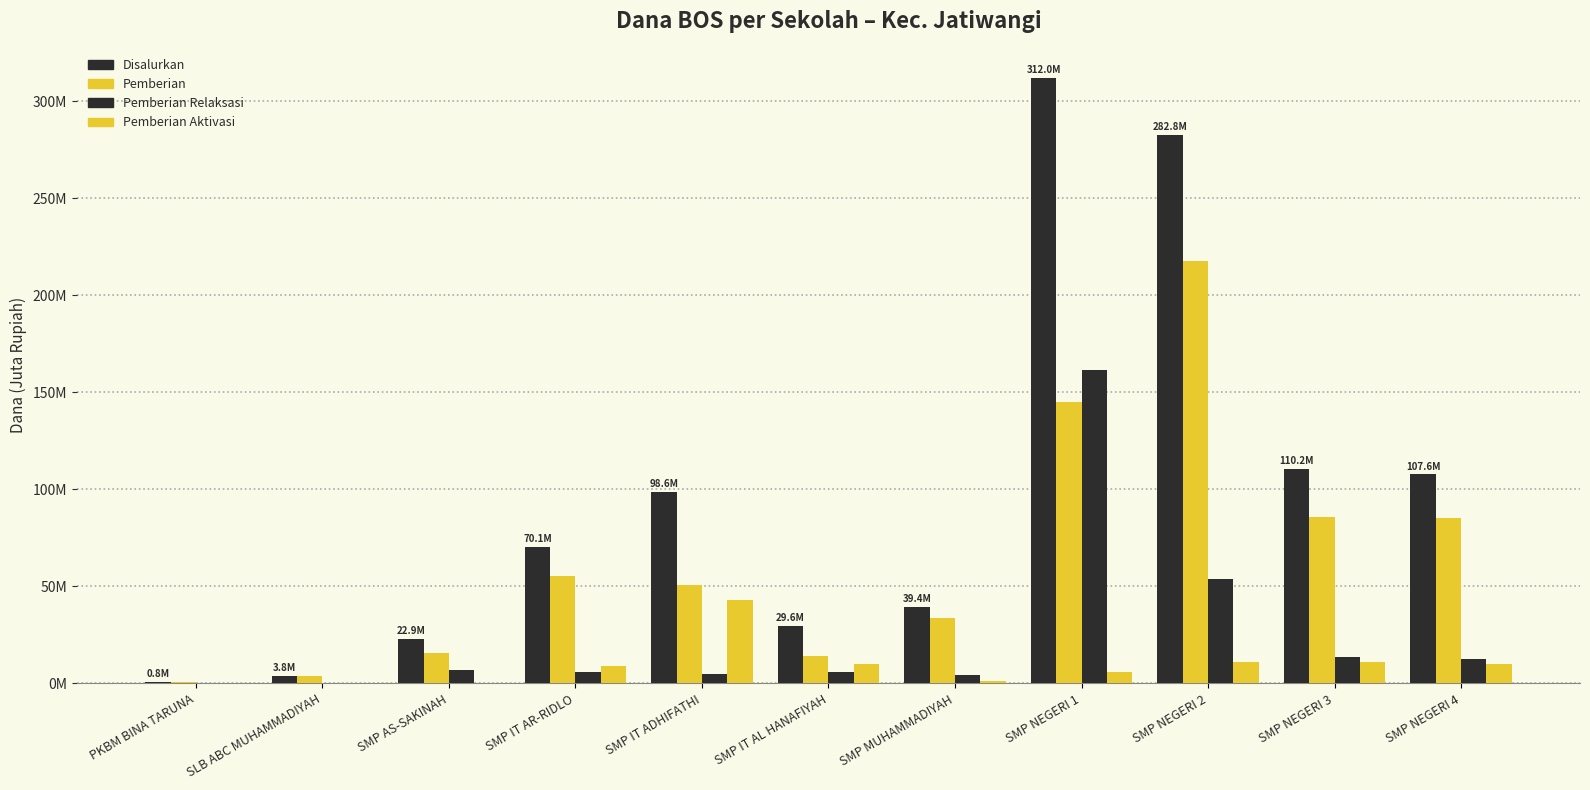

At which category is the sum across all series the highest?

SMP NEGERI 1